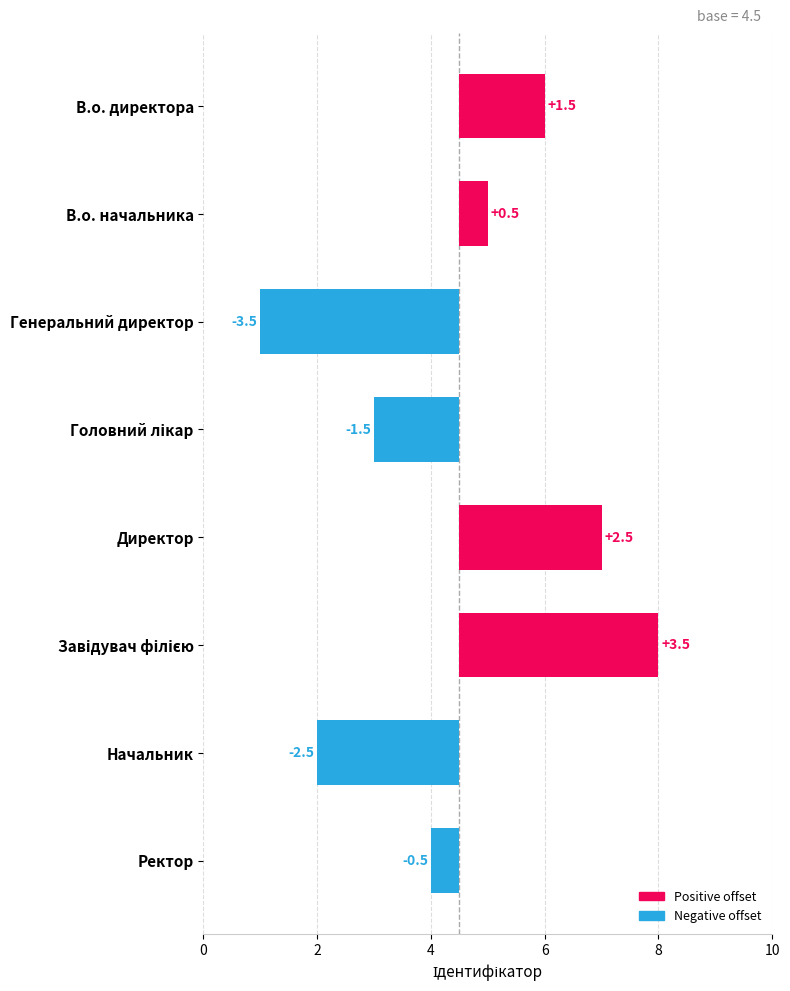

Between Начальник and Генеральний директор, which is larger?

Начальник